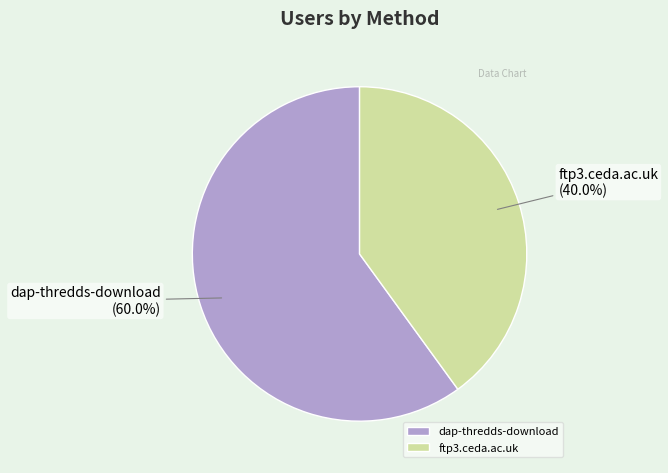

What is the largest slice in the pie chart?

dap-thredds-download